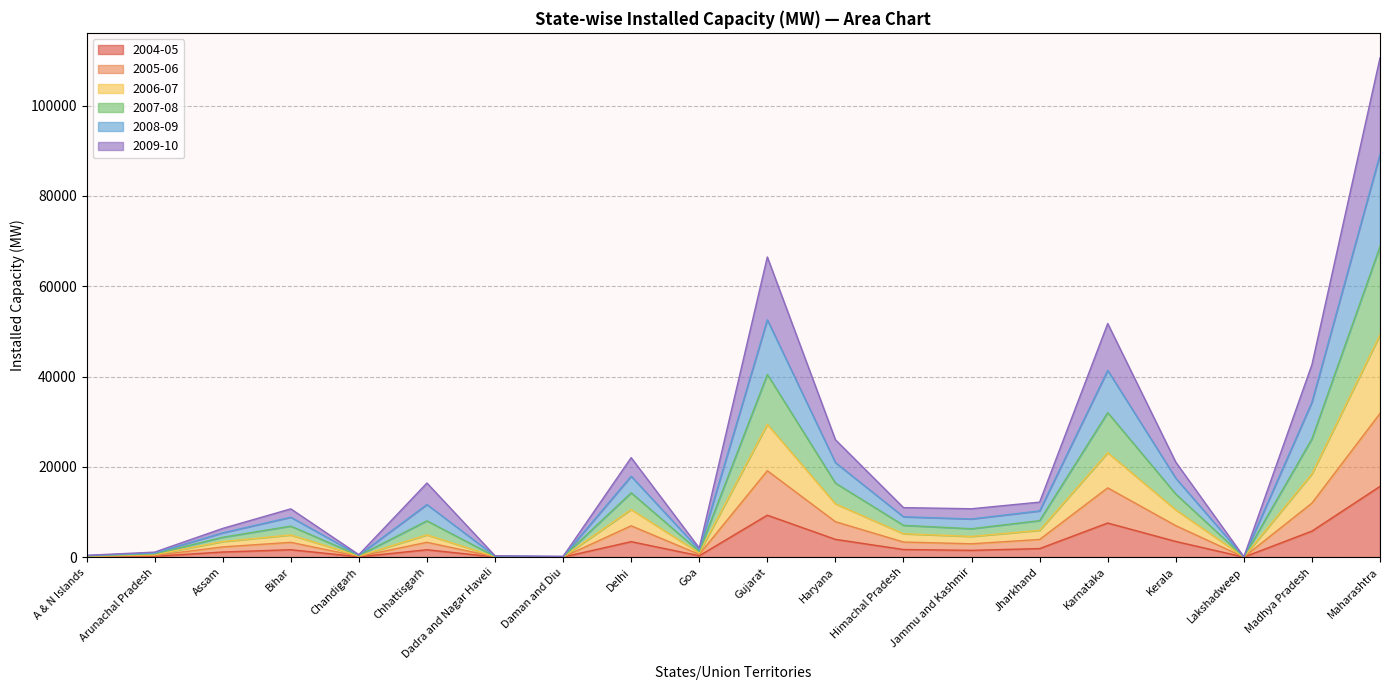

What is the difference between the highest and lowest values at Kerala?

17555